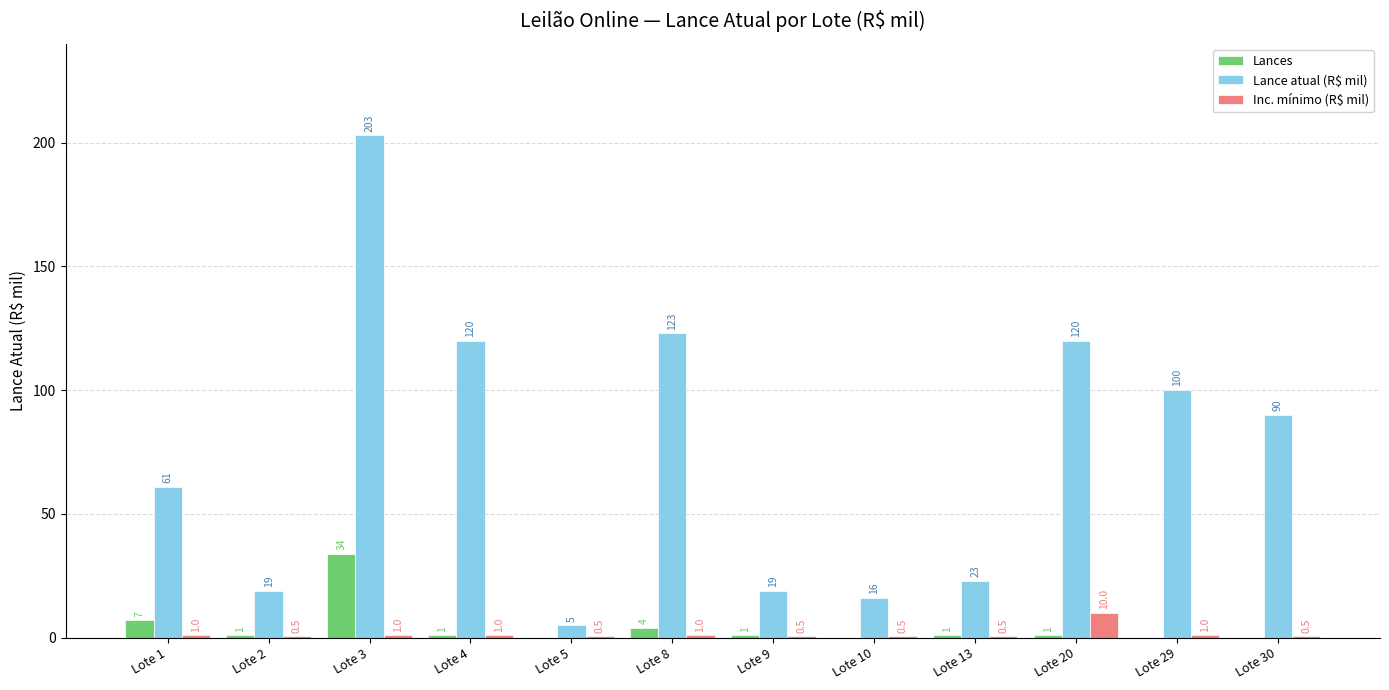

Reading left to right, what are all the values shown in this chart?

Lances: 7.0	1.0	34.0	1.0	0.0	4.0	1.0	0.0	1.0	1.0	0.0	0.0
Lance atual (R$ mil): 61.0	19.0	203.0	120.0	5.0	123.0	19.0	16.0	23.0	120.0	100.0	90.0
Inc. mínimo (R$ mil): 1.0	0.5	1.0	1.0	0.5	1.0	0.5	0.5	0.5	10.0	1.0	0.5